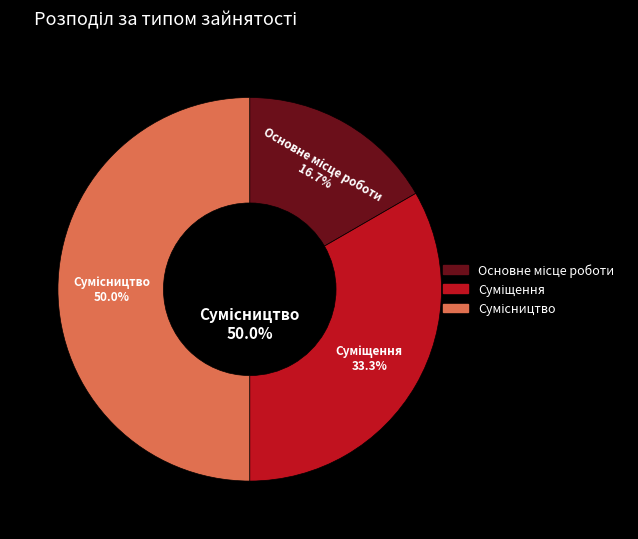

Between Основне місце роботи and Сумісництво, which is larger?

Сумісництво